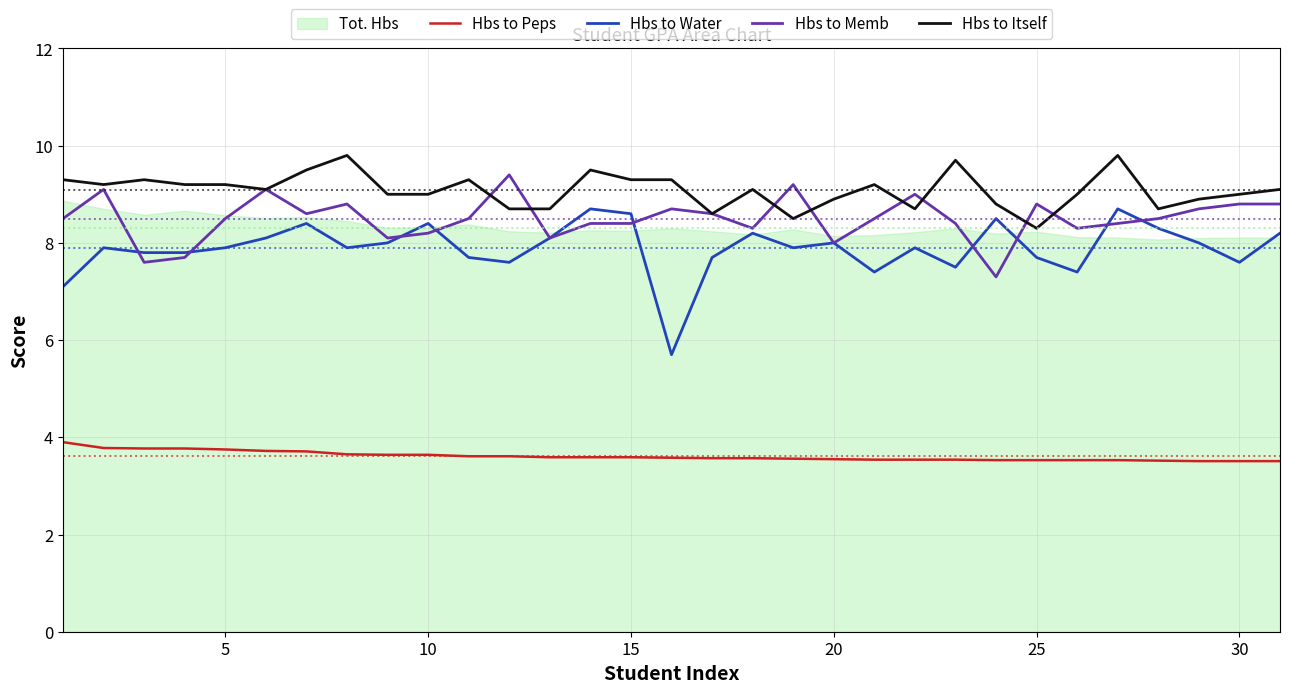

List the series in order of their peak value, highest first.

Hbs to Itself, Hbs to Memb, Hbs to Water, Hbs to Peps